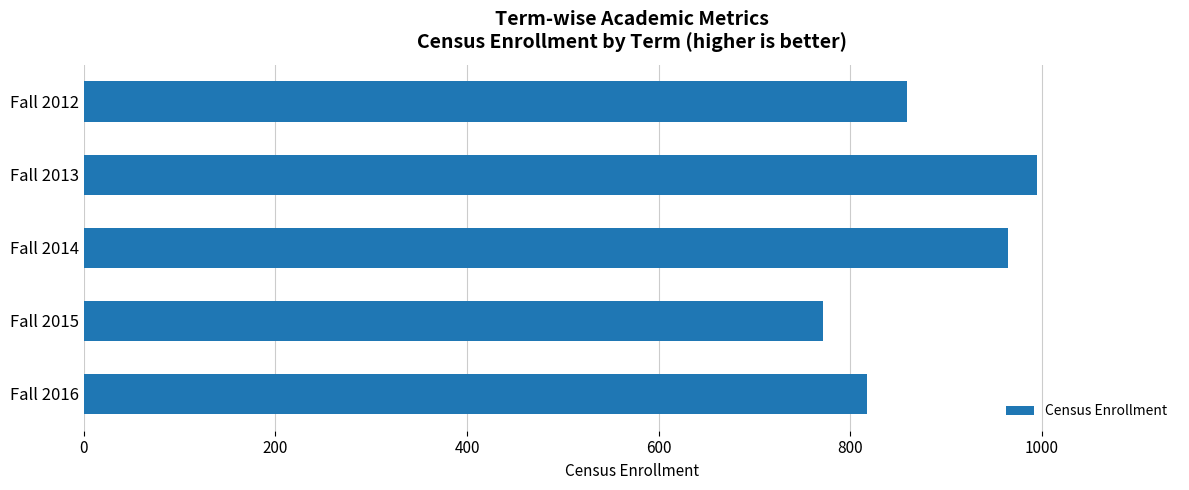

The value at Fall 2013 is 1533. True or false?

False